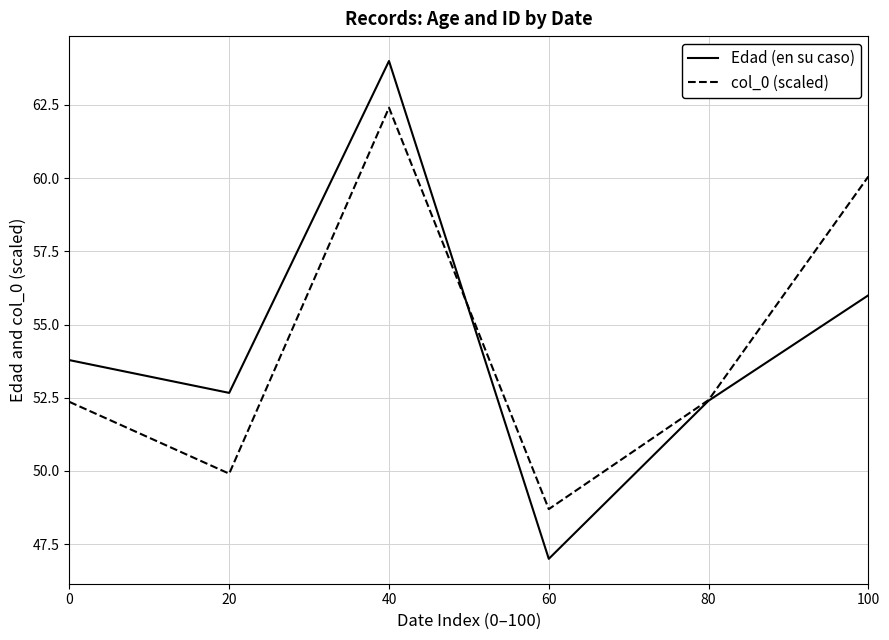

What is the difference between the highest and lowest values at 20?

2.8